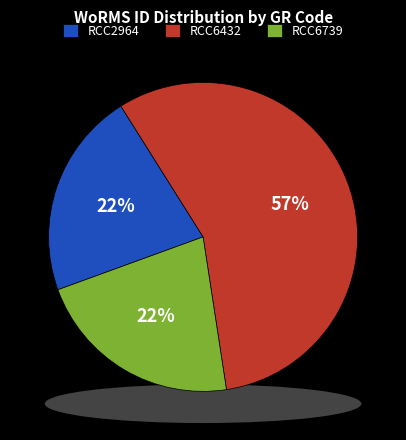

Count the number of slices in the pie.

3